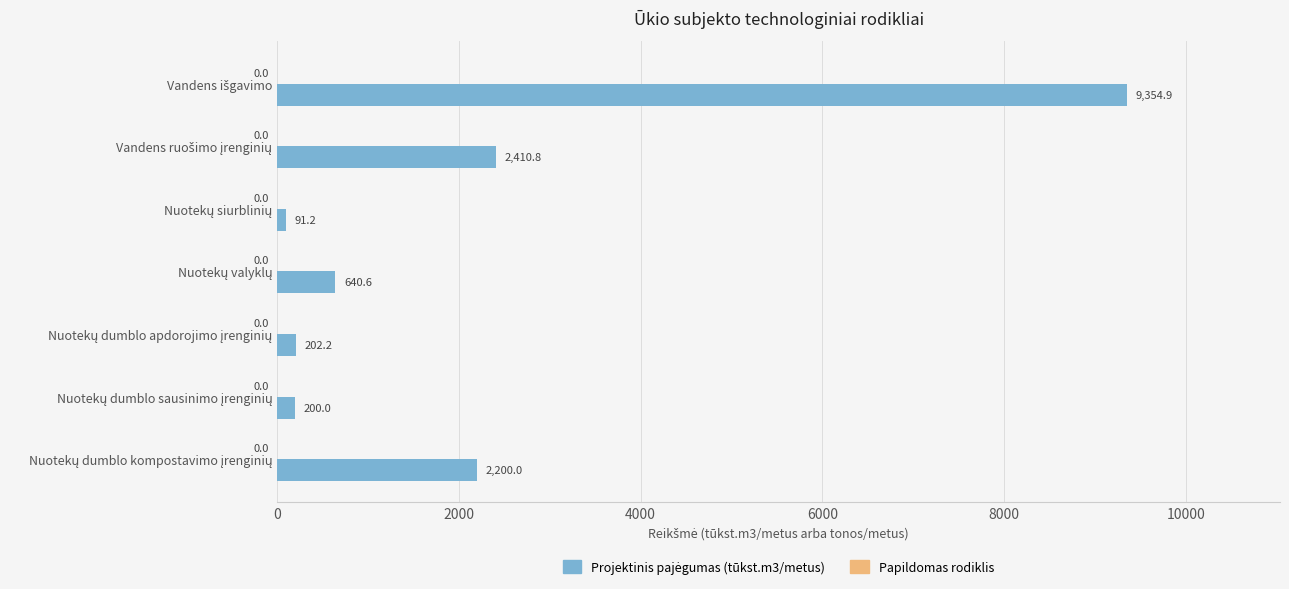

What is the value of the 1st bar from the top?

9354.9